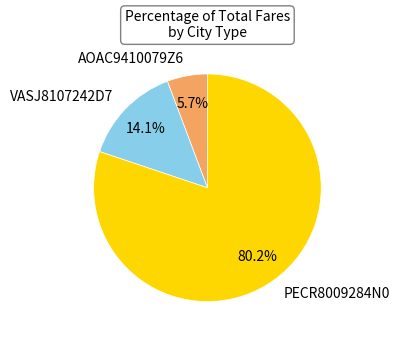

To the nearest percent, what is the difference between the AOAC9410079Z6 and PECR8009284N0 slice percentages?

74%